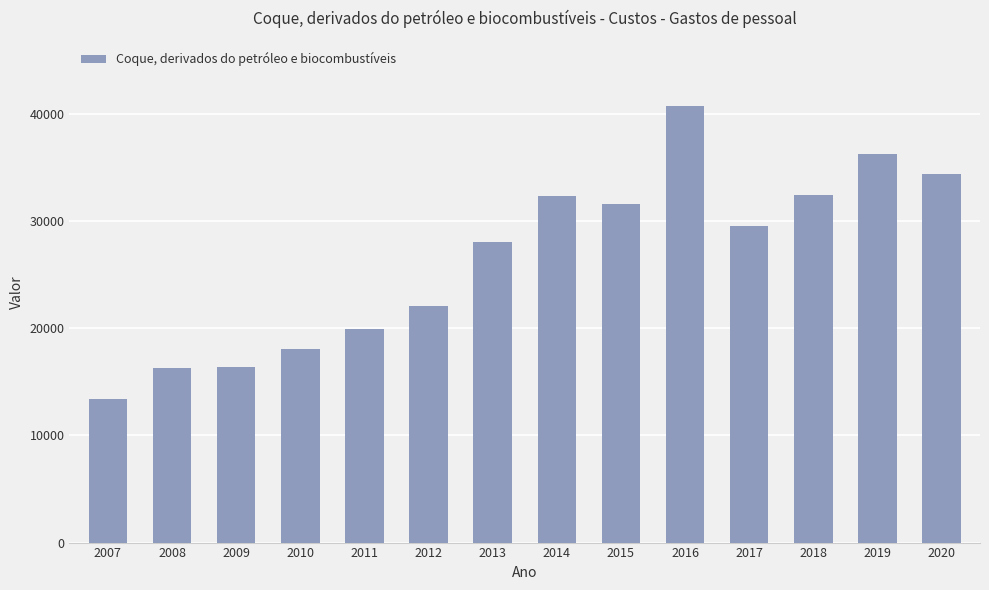

Where does the data first go above 29516?

2014